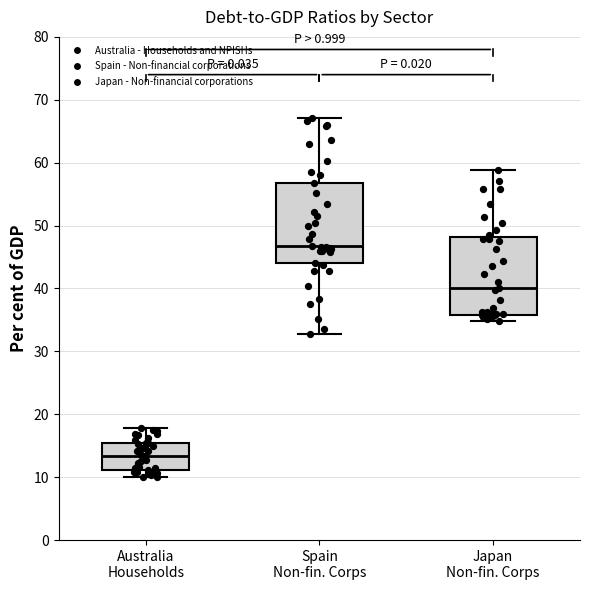

Reading left to right, transcribe this box plot: for each box, give where its median line is, the range the box spans, and where its two whiskers end, as read against the y-axis. The values are not printed on the chart, so give them approximately, as read against the axis.

Australia Households: median 13, box 11 to 15, whiskers 10 to 18
Spain Non-fin. Corps: median 47, box 44 to 57, whiskers 33 to 67
Japan Non-fin. Corps: median 40, box 36 to 48, whiskers 35 to 59